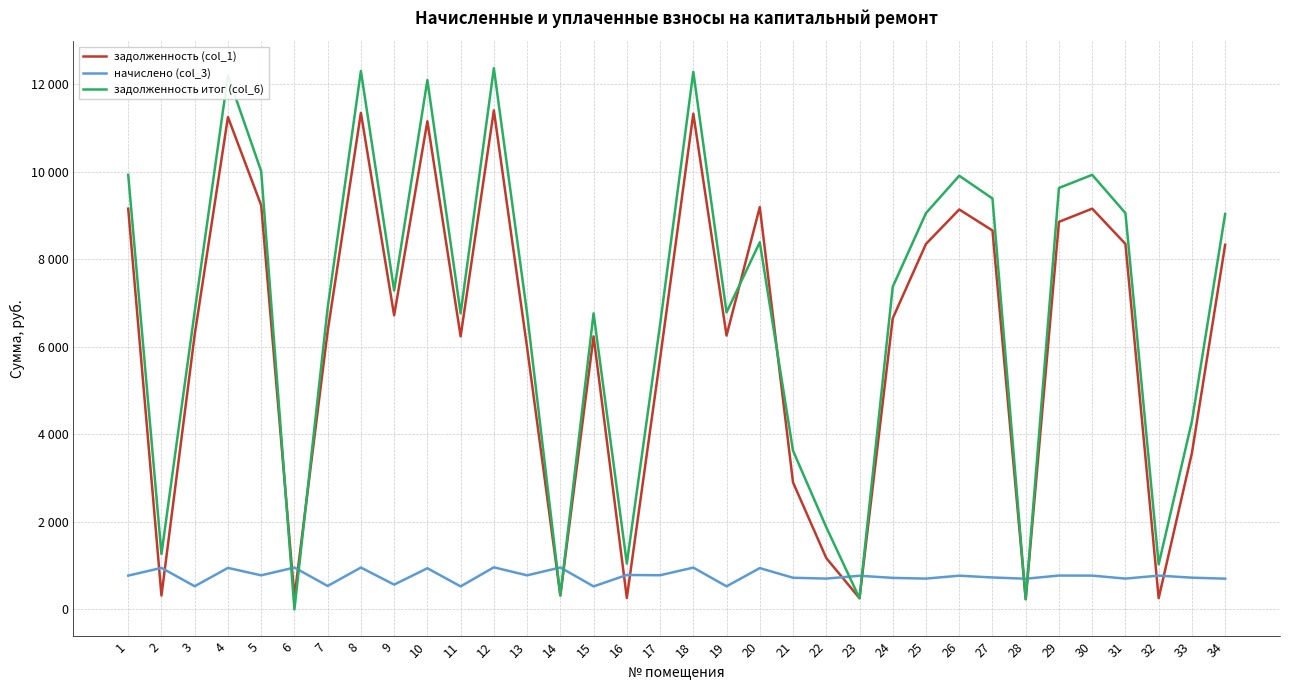

What is the total value across all series at 30?

19862.3